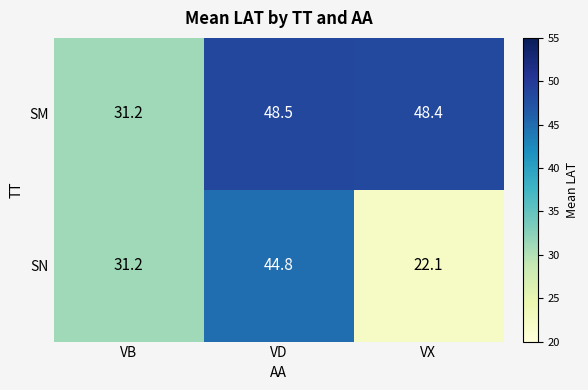

Count the number of categories in the chart.

3